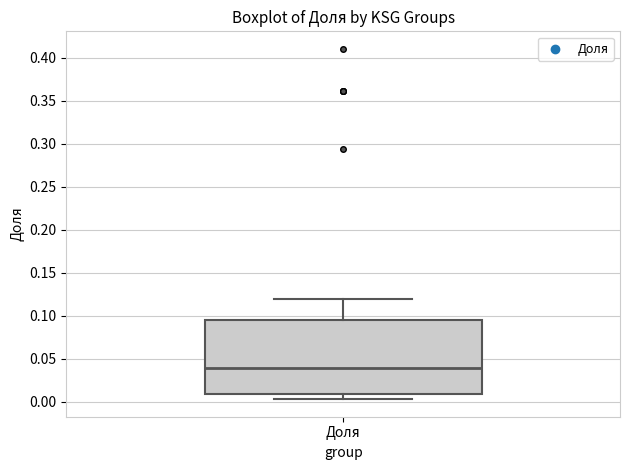

Transcribe this box plot: give where the median line is, the range the box spans, and where the two whiskers end, as read against the y-axis. The values are not printed on the chart, so give them approximately, as read against the axis.

median 0.040, box 0.010 to 0.095, whiskers 0.005 to 0.120